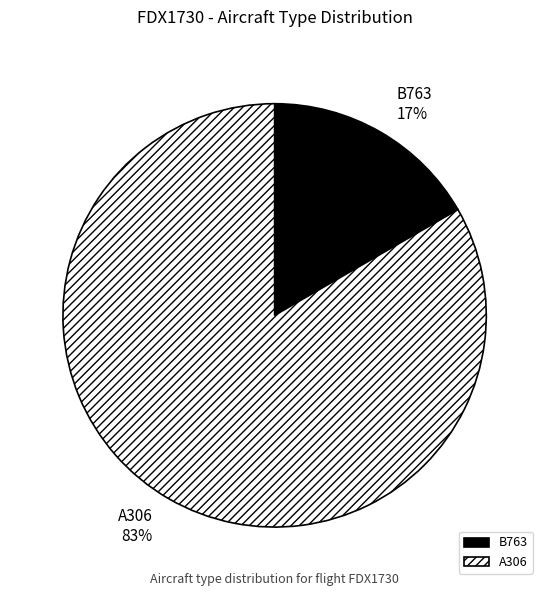

Count the number of slices in the pie.

2